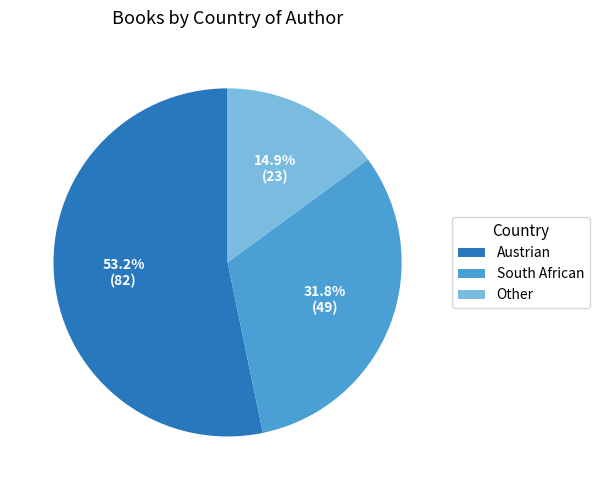

To the nearest percent, what percentage of the pie is Austrian?

53%